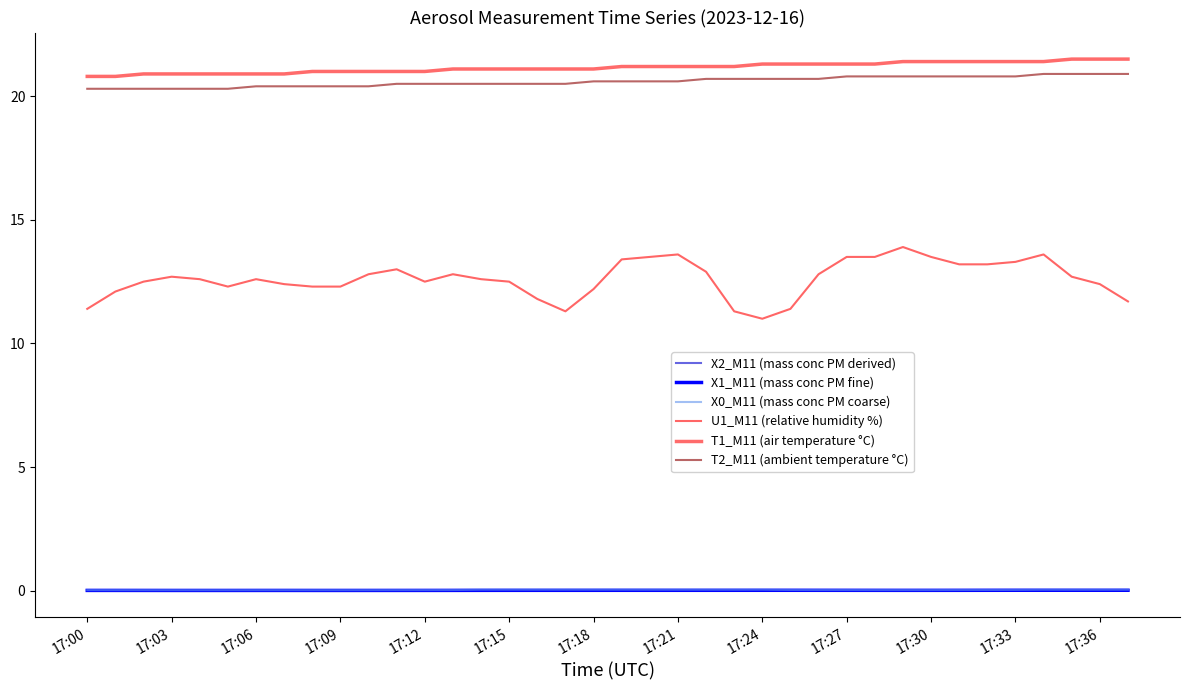

Which series has the widest spread of values?

U1_M11 (relative humidity %)